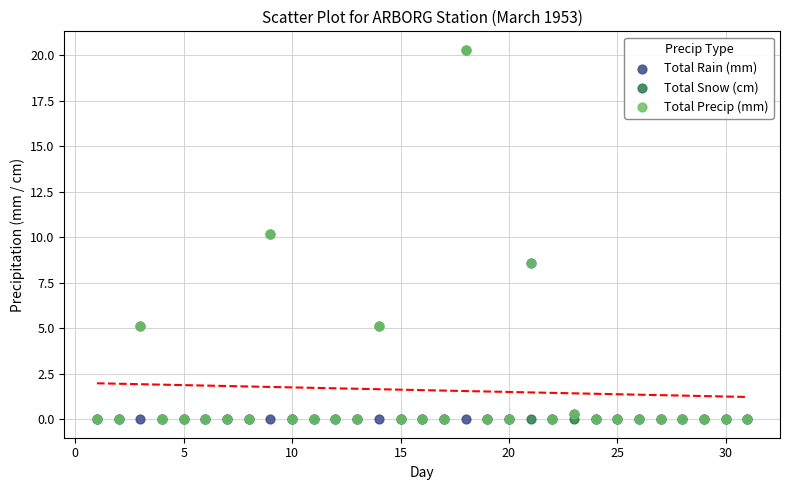

What are all the series names shown in the legend?

Total Rain (mm), Total Snow (cm), Total Precip (mm)